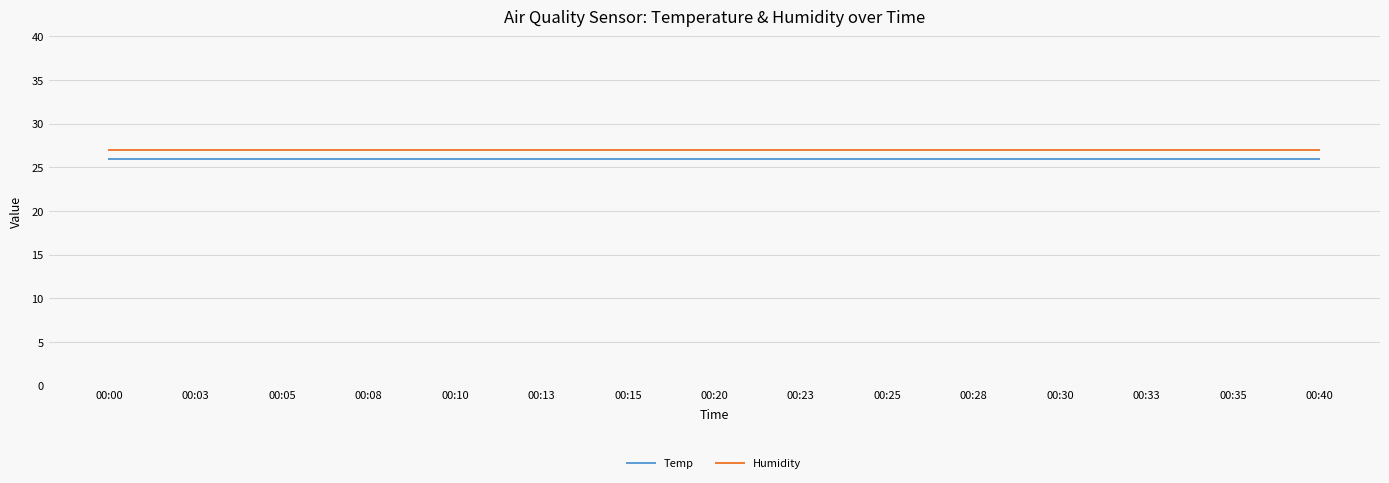

True or false: Temp and Humidity cross at least once.

False